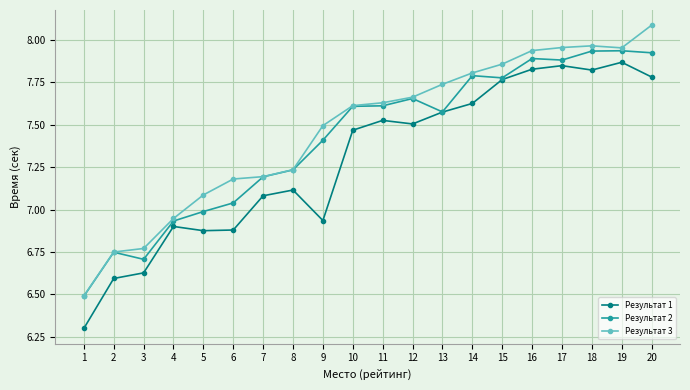

What is the value of the Результат 1 point at the 8th from the left?

7.1